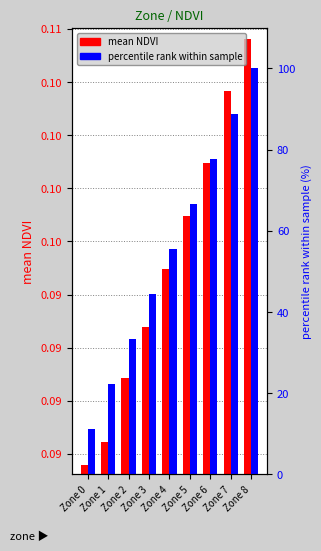

At Zone 3, list the series in order from largest to smallest.

percentile rank, mean NDVI